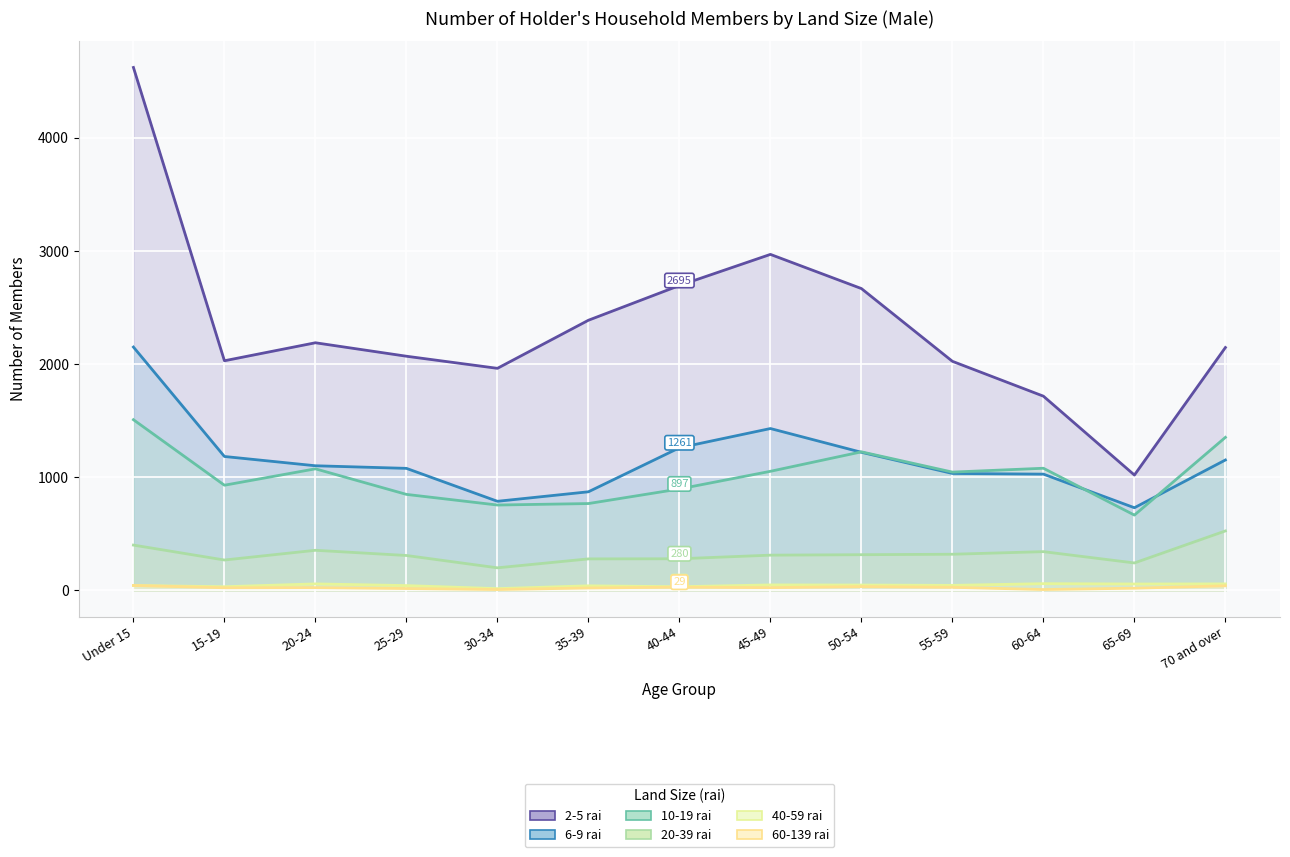

Where is the first local maximum for 2-5 rai?

20-24